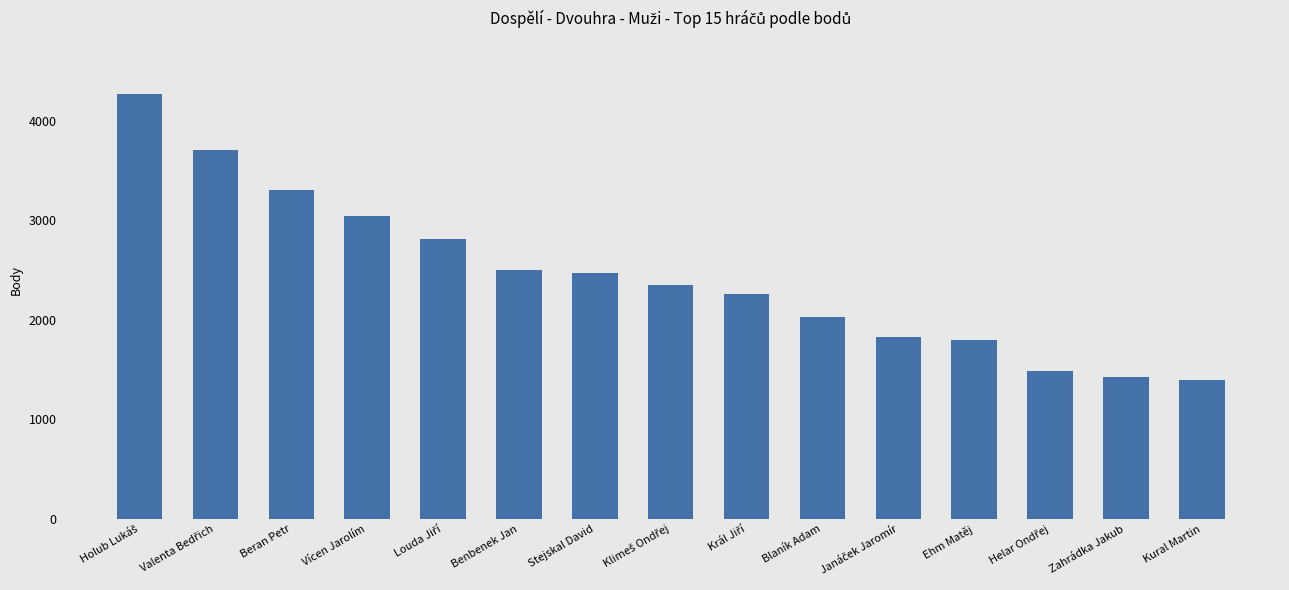

What is the maximum value shown in the chart?

4272